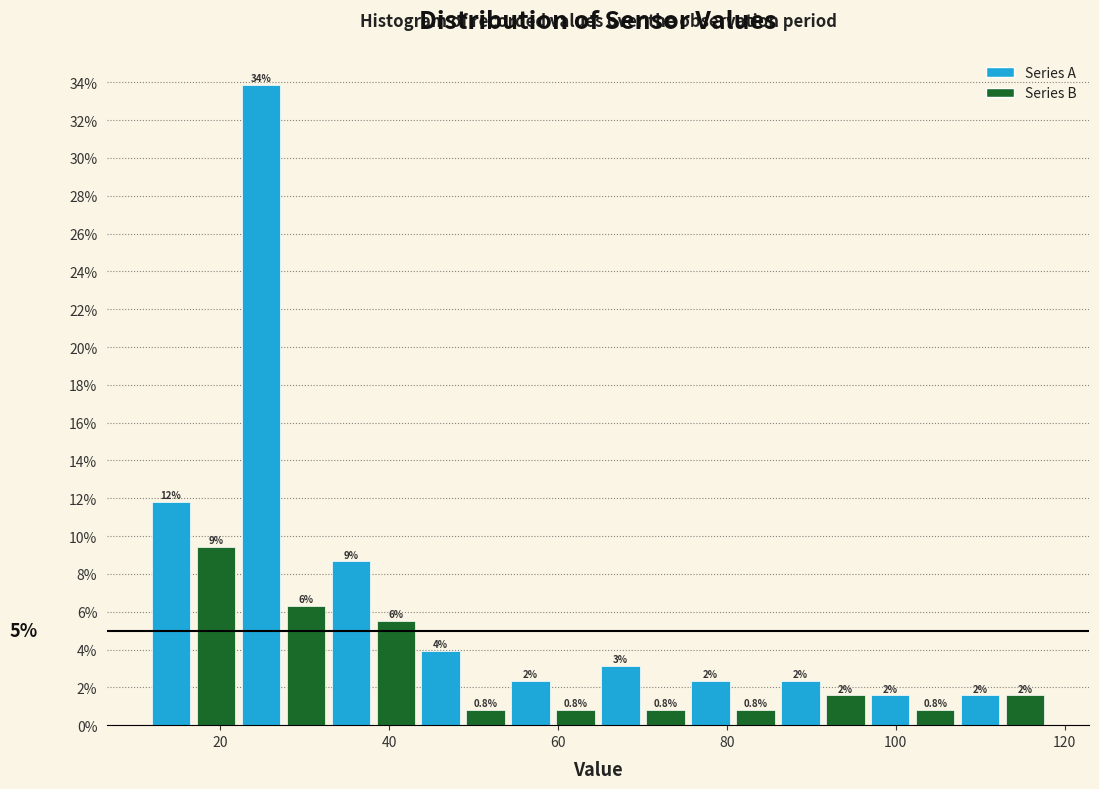

Around what value on the x-axis is the tallest bar? Give the approximate position of its centre, as read against the axis.

24